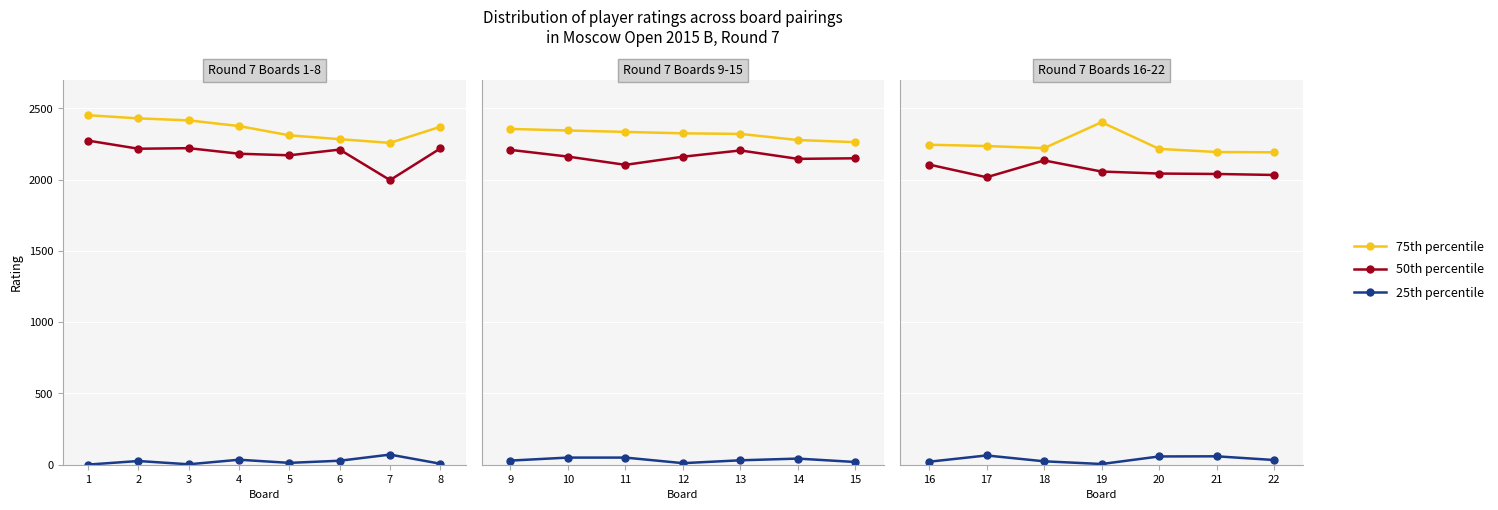

True or false: 25th percentile and 75th percentile cross at least once.

False